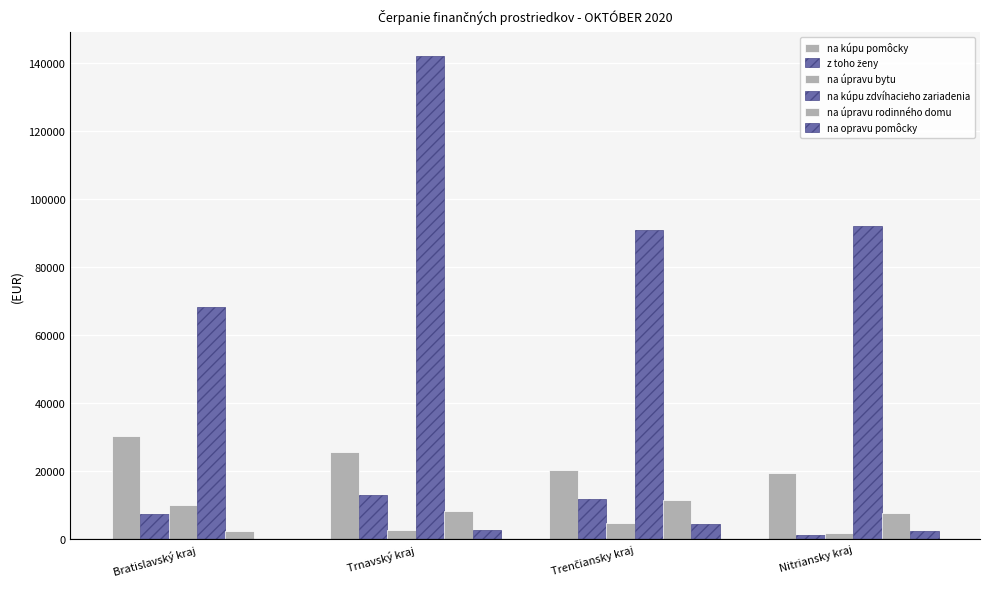

How many data points in na opravu pomôcky are above 2608?

2